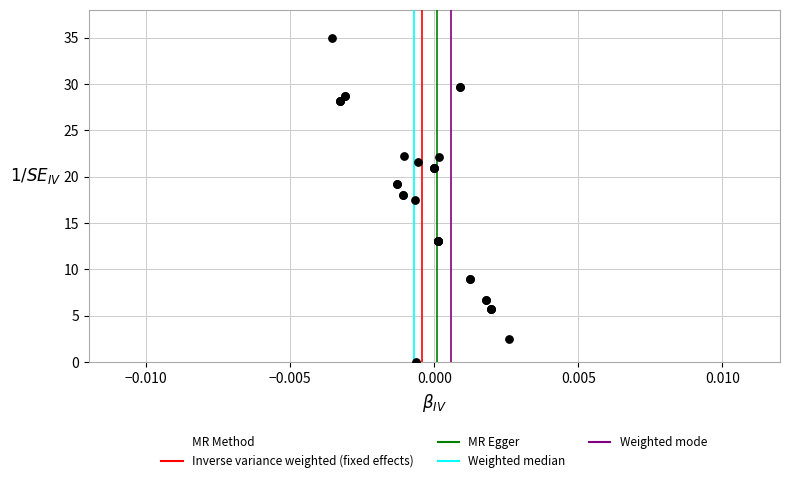

What Y value in the scatter plot is closest to 17?

17.5